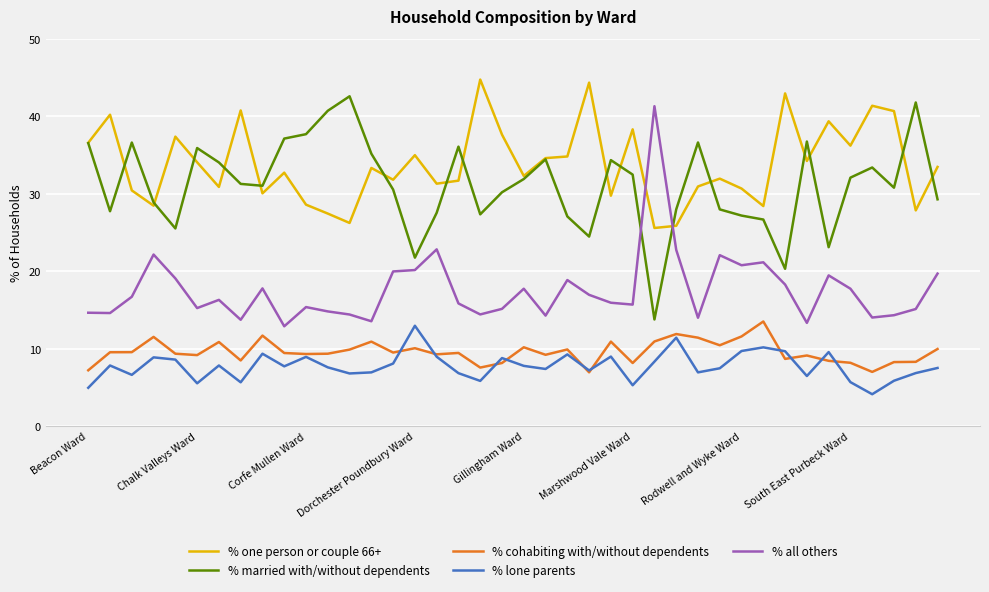

Does the chart display data point markers on the line(s)?

No